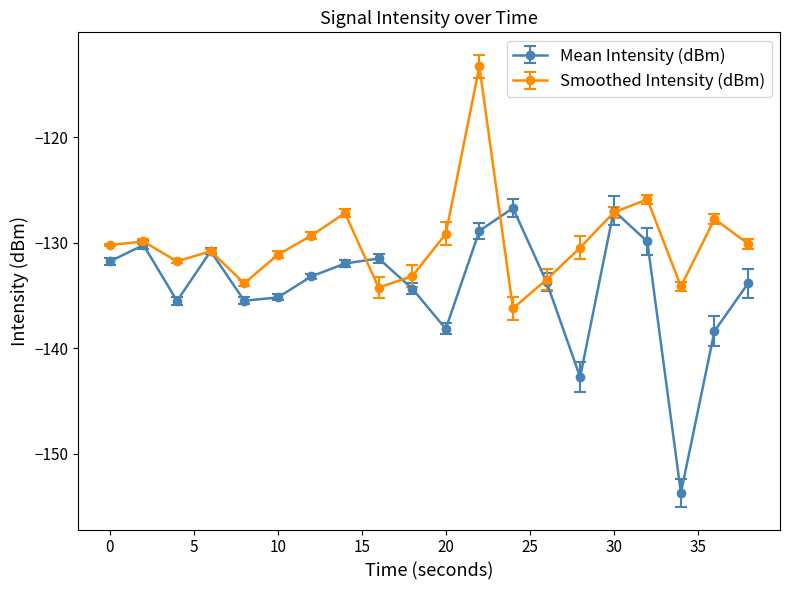

Rank the series by their maximum value, from highest to lowest.

Smoothed Intensity (dBm), Mean Intensity (dBm)